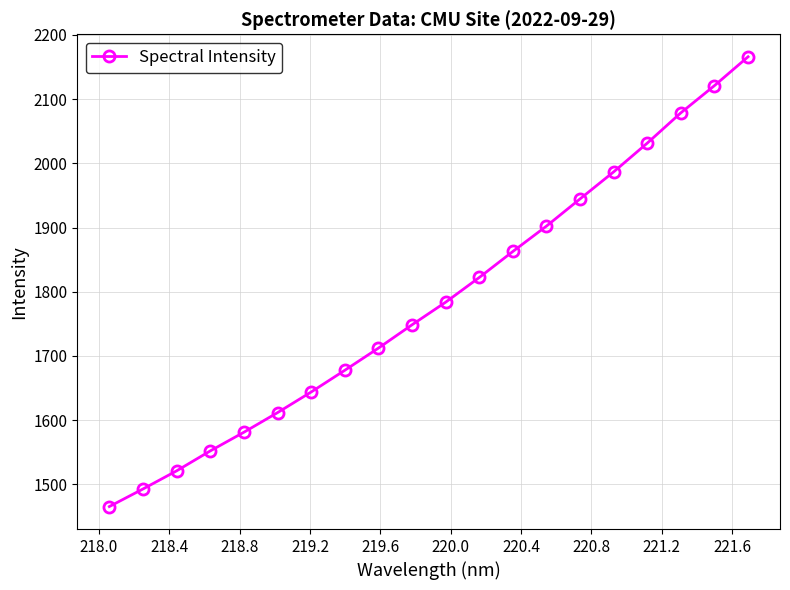

What is the value of the 5th point from the left?

1581.2